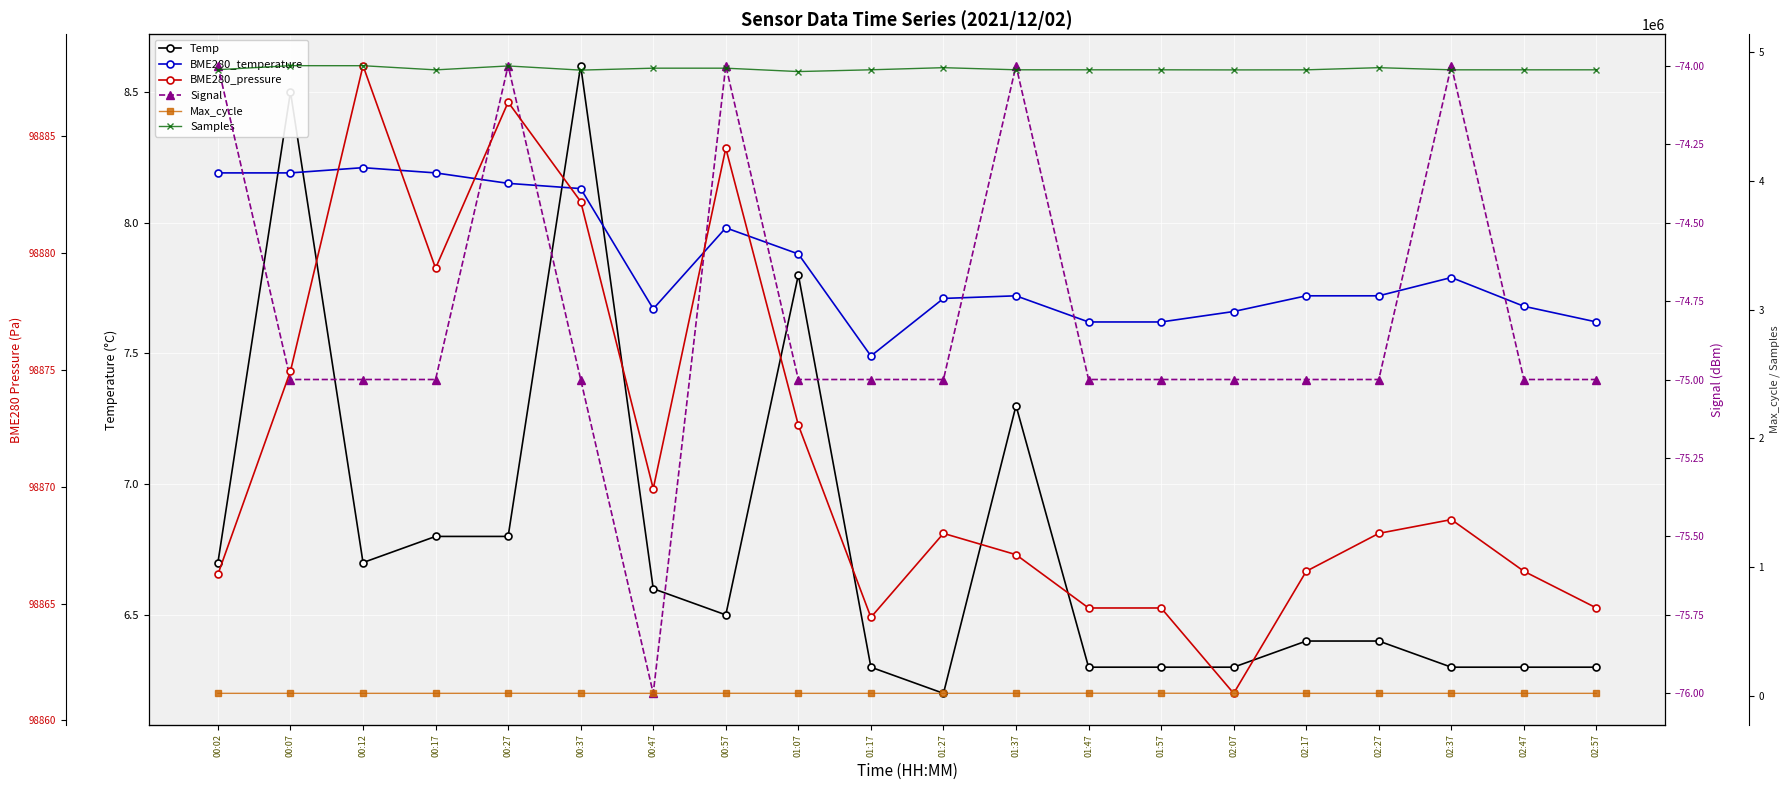

What position from the left is 01:47?

13